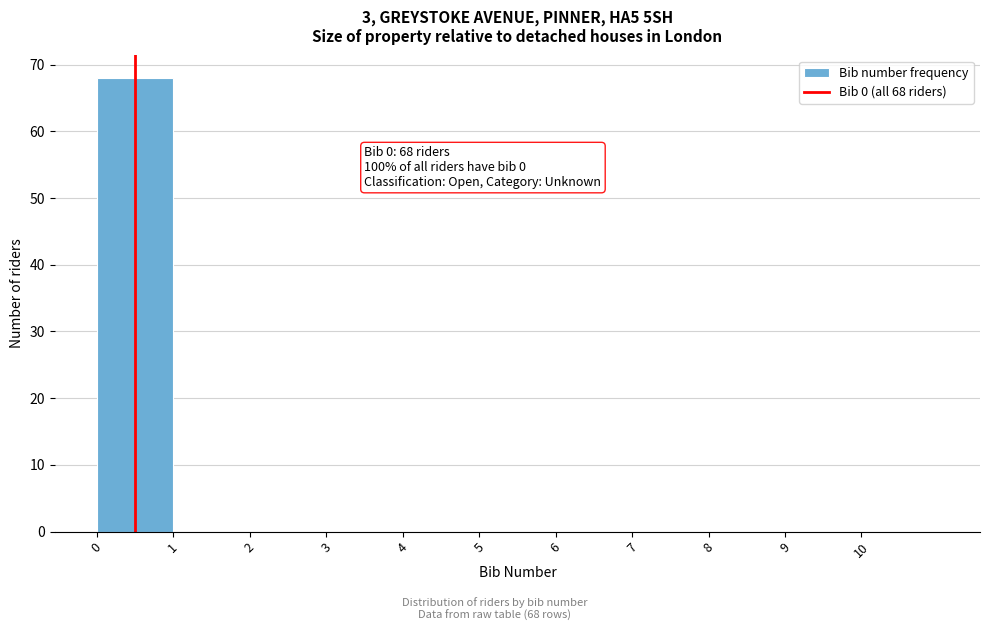

Over which range of the x-axis is the bar tallest?

0 to 1